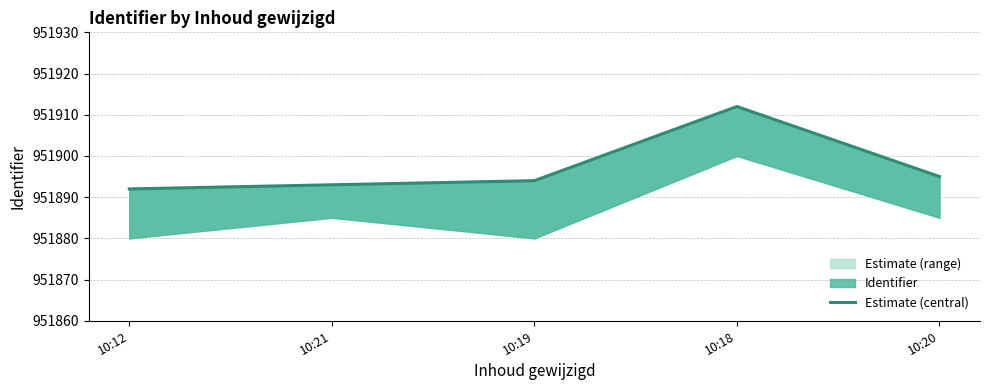

What is the label of the 1st point from the right?

10:20